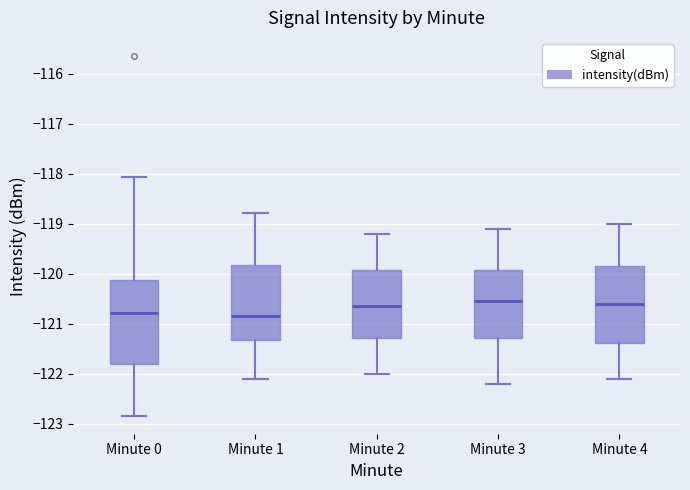

Where is the upper edge of the box for Minute 0 on the y-axis? The values are not printed on the chart, so give them approximately, as read against the axis.

-120.1